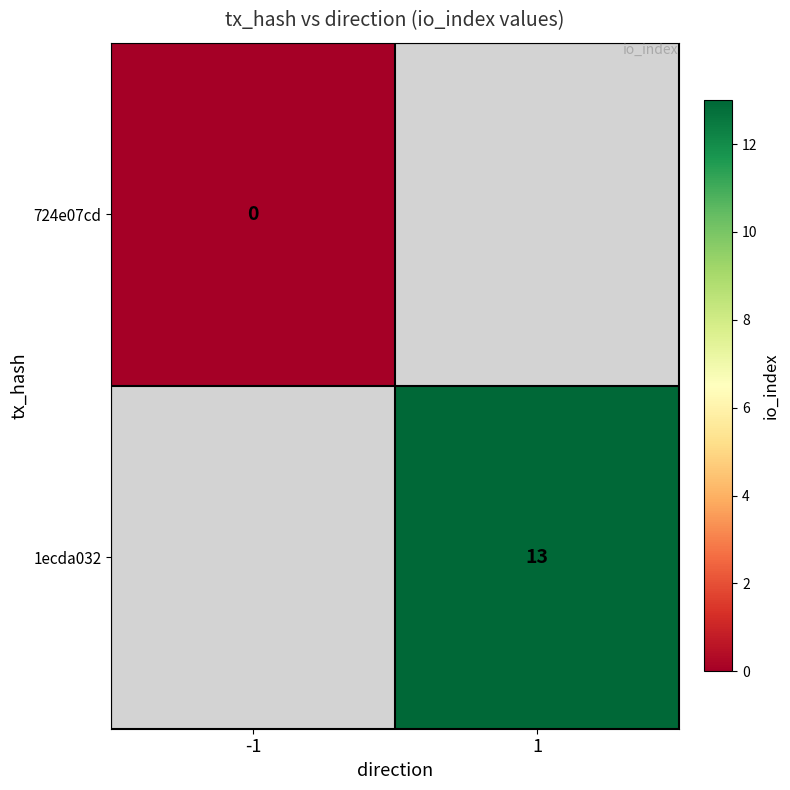

Is the value of 724e07cd at -1 greater than the value of 1ecda032 at 1?

No